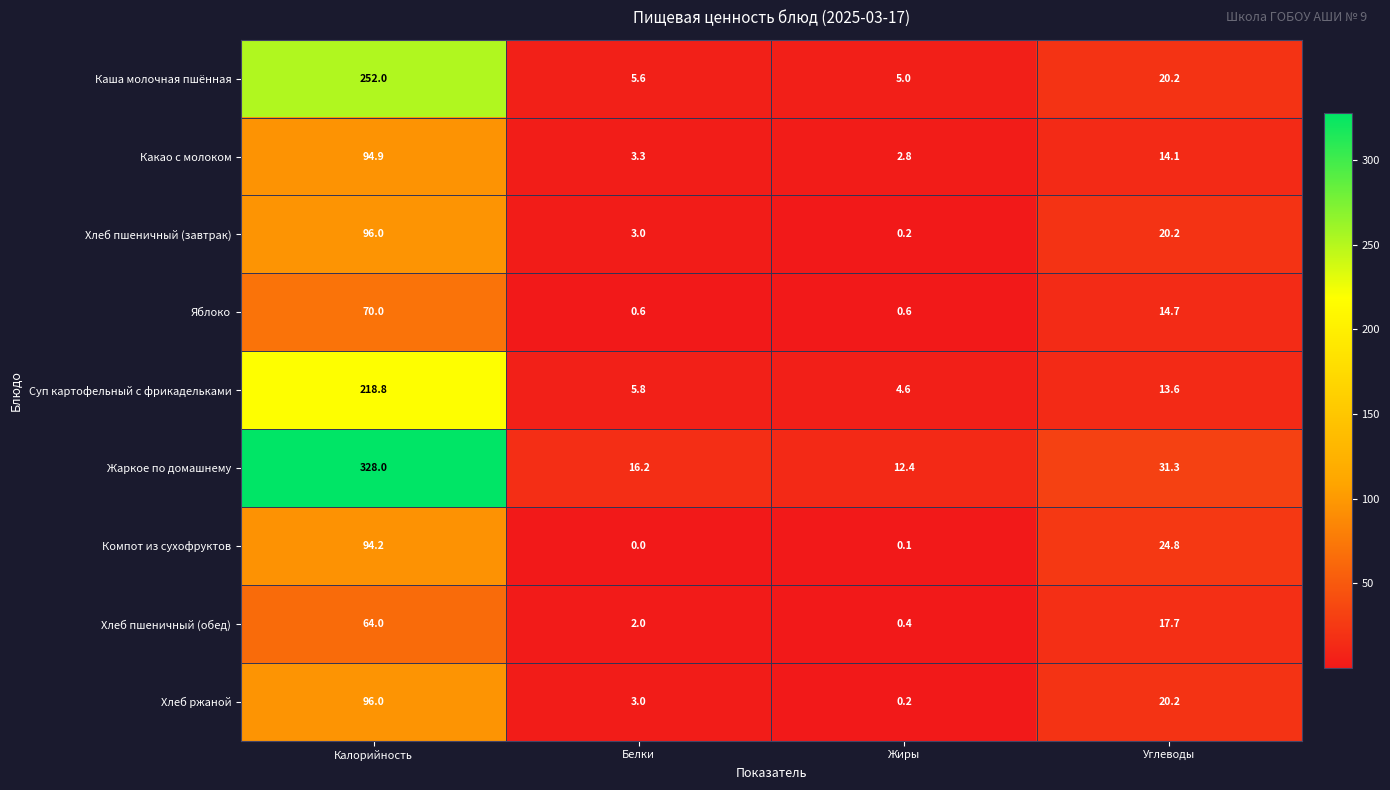

Is it true that Компот из сухофруктов equals 11.0 at Углеводы?

False